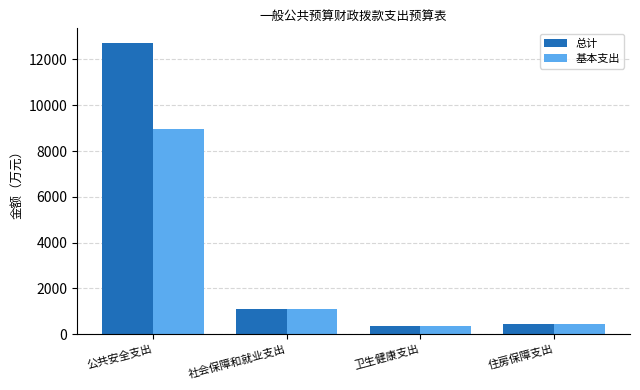

What position from the right is 社会保障和就业支出?

3